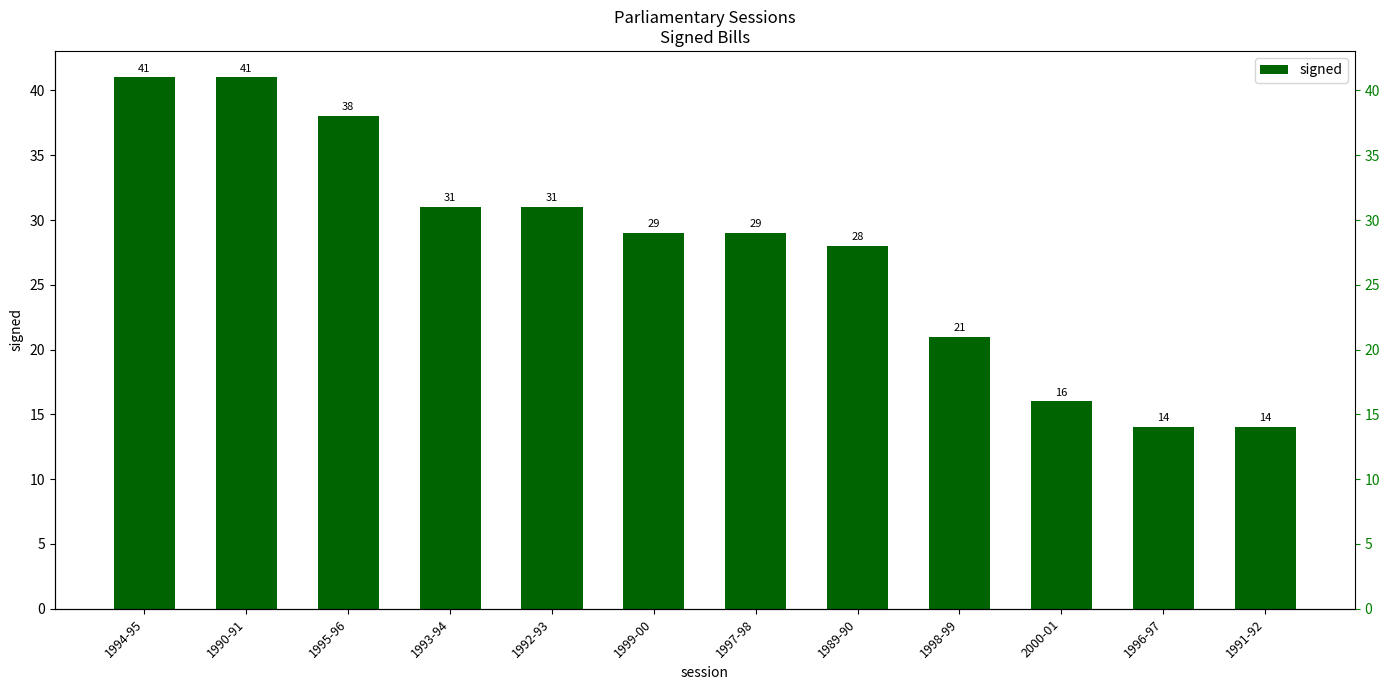

Rank the categories by value from lowest to highest.

1996-97, 1991-92, 2000-01, 1998-99, 1989-90, 1999-00, 1997-98, 1993-94, 1992-93, 1995-96, 1994-95, 1990-91